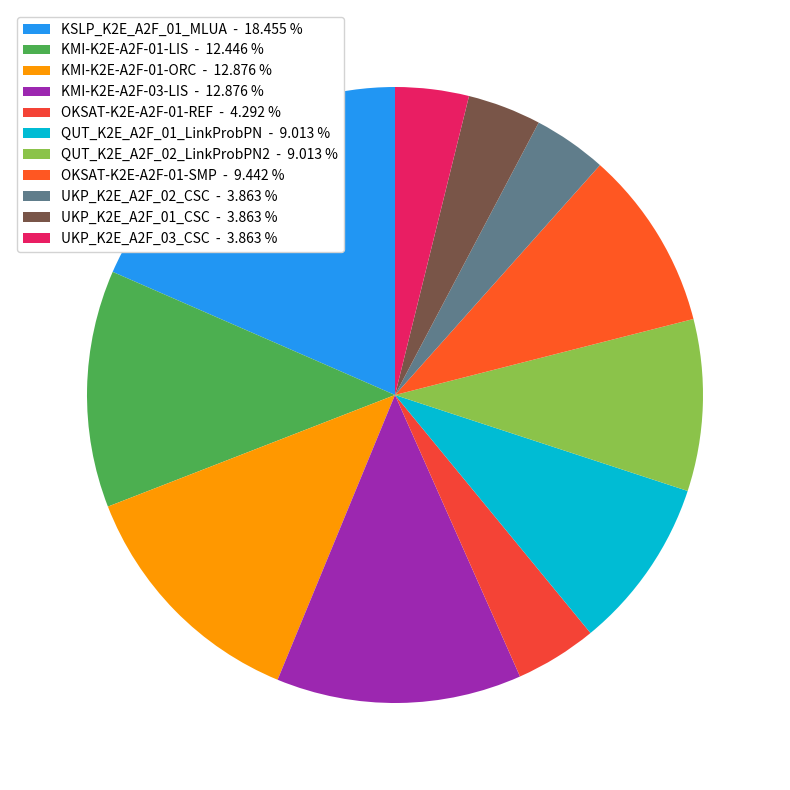

How many segments does this pie chart have?

11